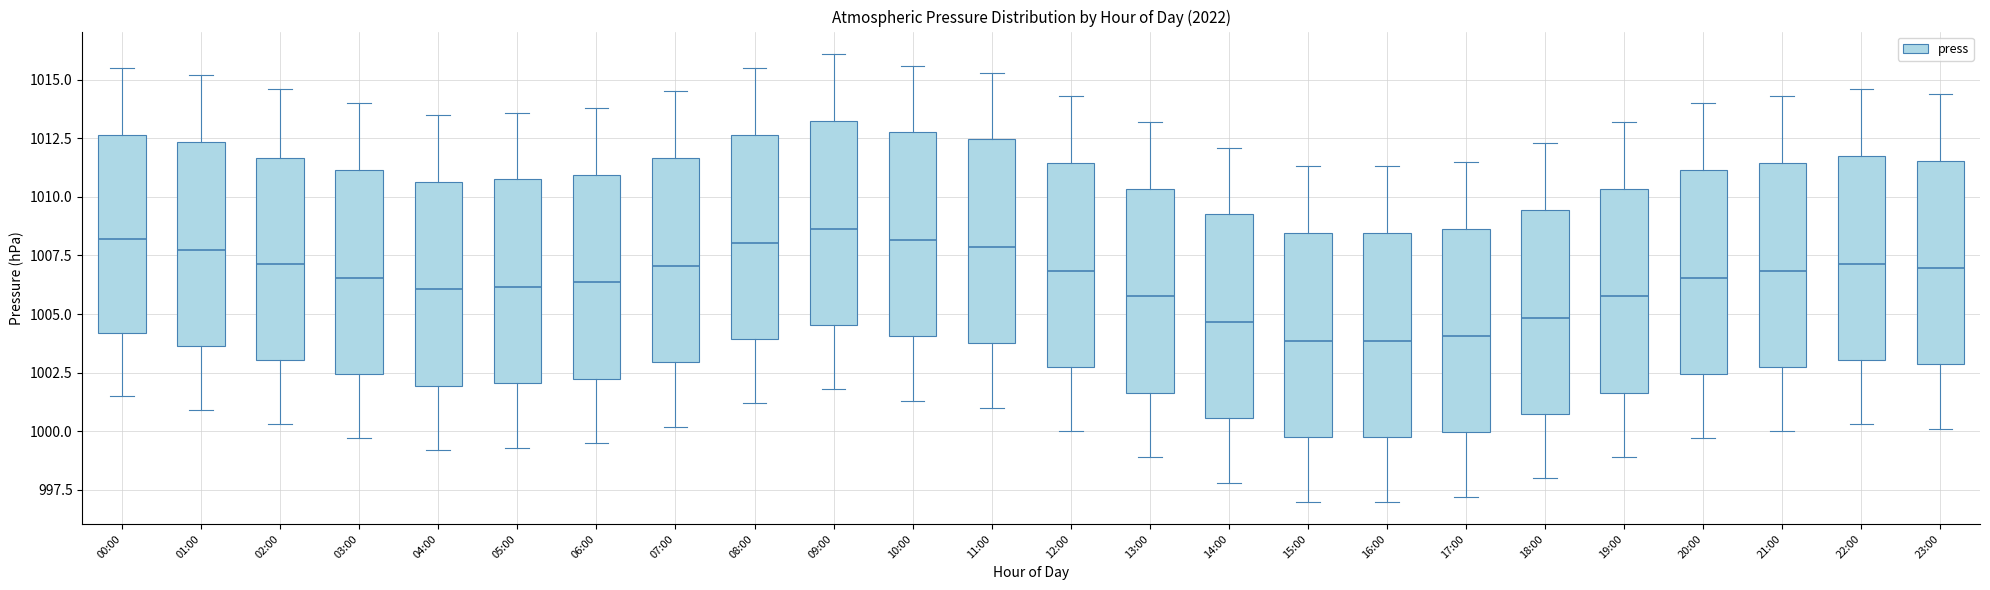

Reading left to right, read every box against the y-axis: the position of its median line, the range the box covers, and the ends of its whiskers. The values are not printed on the chart, so give them approximately, as read against the axis.

00:00: median 1008.0, box 1004.0 to 1012.5, whiskers 1001.5 to 1015.5
01:00: median 1008.0, box 1003.5 to 1012.5, whiskers 1001.0 to 1015.0
02:00: median 1007.0, box 1003.0 to 1011.5, whiskers 1000.5 to 1014.5
03:00: median 1006.5, box 1002.5 to 1011.0, whiskers 999.5 to 1014.0
04:00: median 1006.0, box 1002.0 to 1010.5, whiskers 999.0 to 1013.5
05:00: median 1006.0, box 1002.0 to 1011.0, whiskers 999.5 to 1013.5
06:00: median 1006.5, box 1002.5 to 1011.0, whiskers 999.5 to 1014.0
07:00: median 1007.0, box 1003.0 to 1011.5, whiskers 1000.0 to 1014.5
08:00: median 1008.0, box 1004.0 to 1012.5, whiskers 1001.0 to 1015.5
09:00: median 1008.5, box 1004.5 to 1013.5, whiskers 1002.0 to 1016.0
10:00: median 1008.0, box 1004.0 to 1013.0, whiskers 1001.5 to 1015.5
11:00: median 1008.0, box 1004.0 to 1012.5, whiskers 1001.0 to 1015.5
12:00: median 1007.0, box 1003.0 to 1011.5, whiskers 1000.0 to 1014.5
13:00: median 1006.0, box 1001.5 to 1010.5, whiskers 999.0 to 1013.0
14:00: median 1004.5, box 1000.5 to 1009.5, whiskers 998.0 to 1012.0
15:00: median 1004.0, box 1000.0 to 1008.5, whiskers 997.0 to 1011.5
16:00: median 1004.0, box 1000.0 to 1008.5, whiskers 997.0 to 1011.5
17:00: median 1004.0, box 1000.0 to 1008.5, whiskers 997.0 to 1011.5
18:00: median 1005.0, box 1001.0 to 1009.5, whiskers 998.0 to 1012.5
19:00: median 1006.0, box 1001.5 to 1010.5, whiskers 999.0 to 1013.0
20:00: median 1006.5, box 1002.5 to 1011.0, whiskers 999.5 to 1014.0
21:00: median 1007.0, box 1003.0 to 1011.5, whiskers 1000.0 to 1014.5
22:00: median 1007.0, box 1003.0 to 1012.0, whiskers 1000.5 to 1014.5
23:00: median 1007.0, box 1003.0 to 1011.5, whiskers 1000.0 to 1014.5